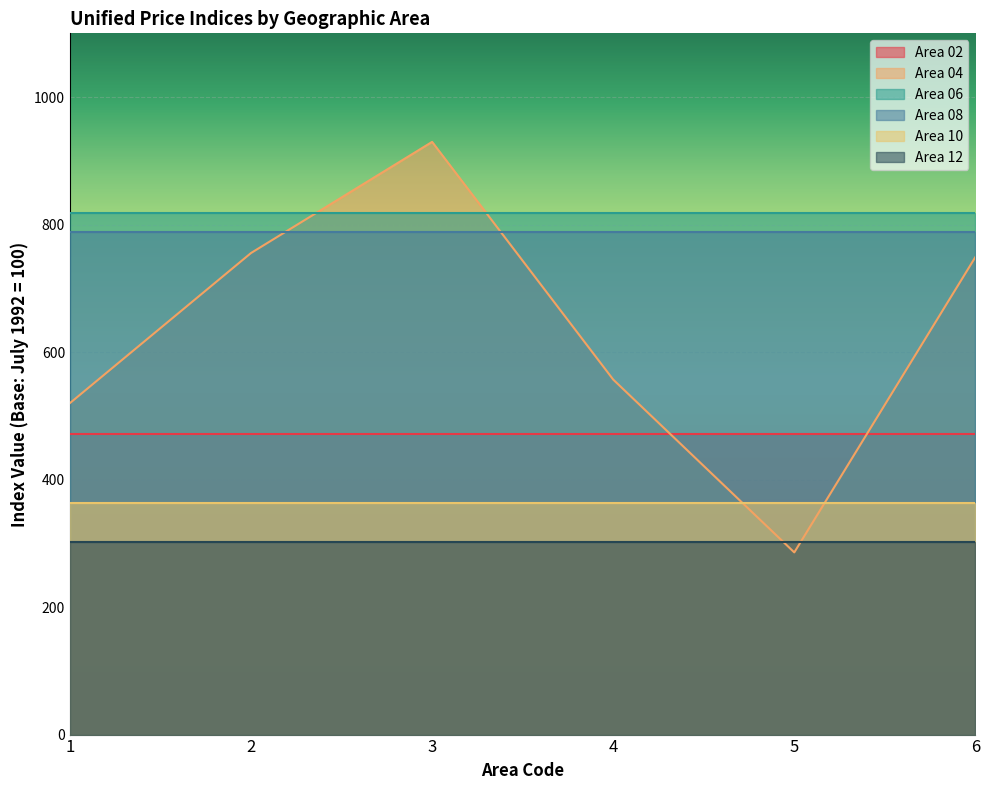

The 02 series shows 215.0 at 1. True or false?

False